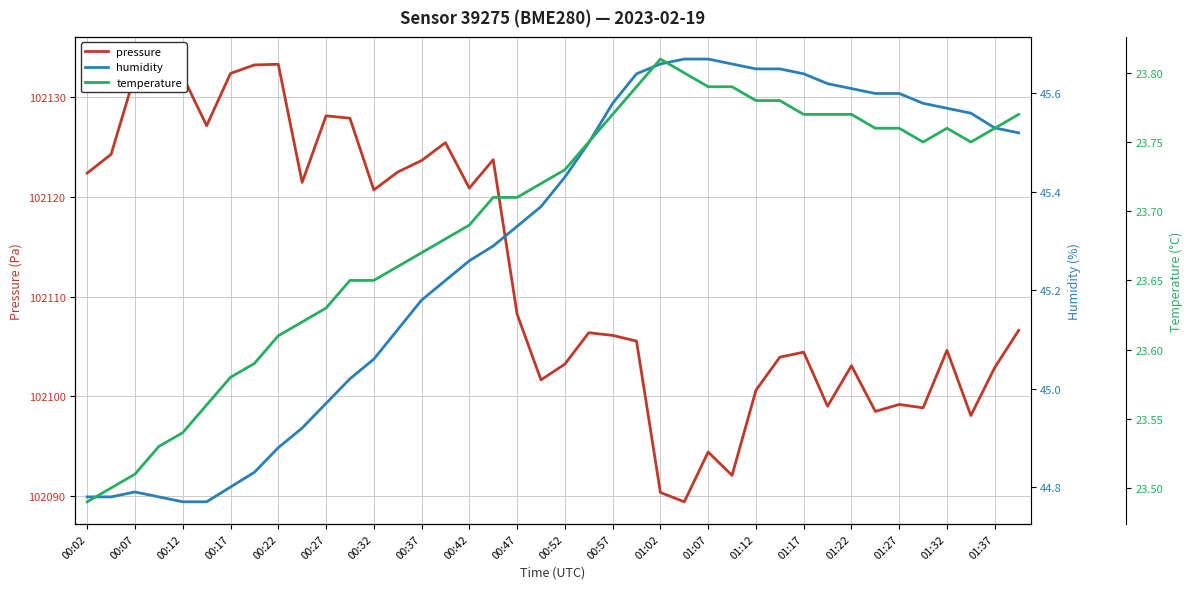

Rank the series at 00:27 from highest to lowest value.

pressure, humidity, temperature